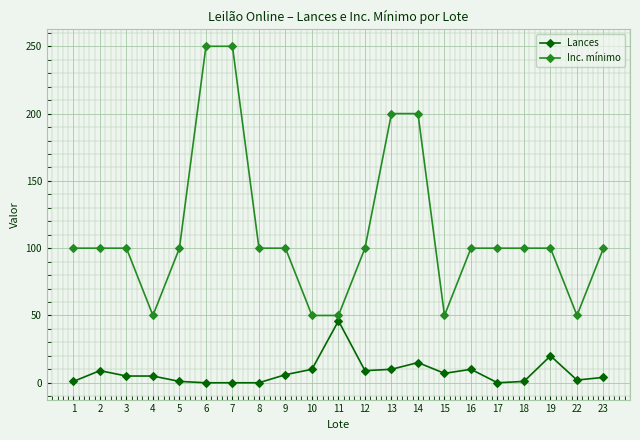

Is this an area chart (filled region under the line)?

No